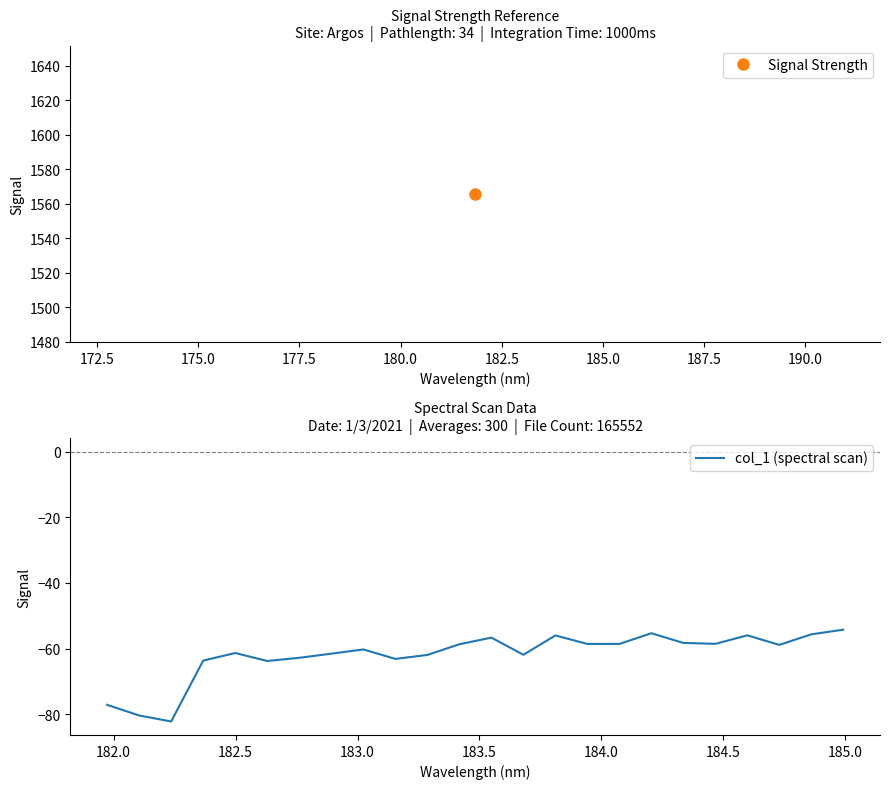

What is the difference between the maximum and minimum values?

28.0